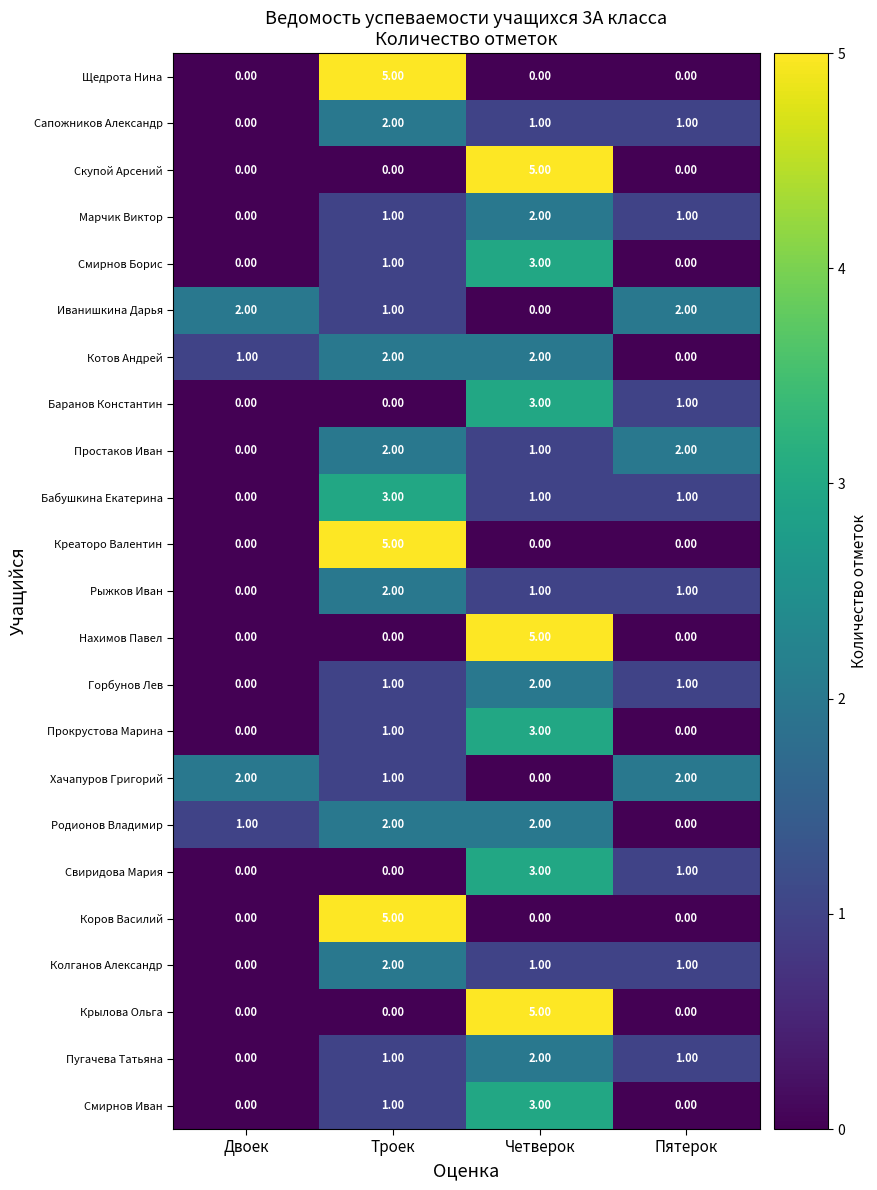

At which label does Колганов Александр reach its minimum?

Двоек